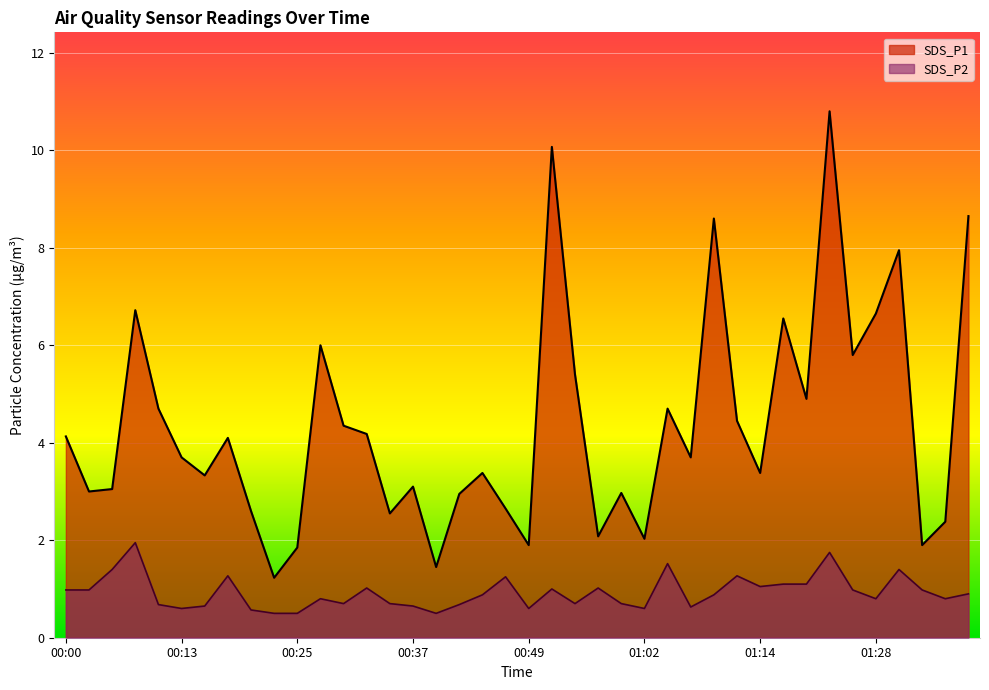

True or false: SDS_P2 has more than 1 interior local peaks.

True